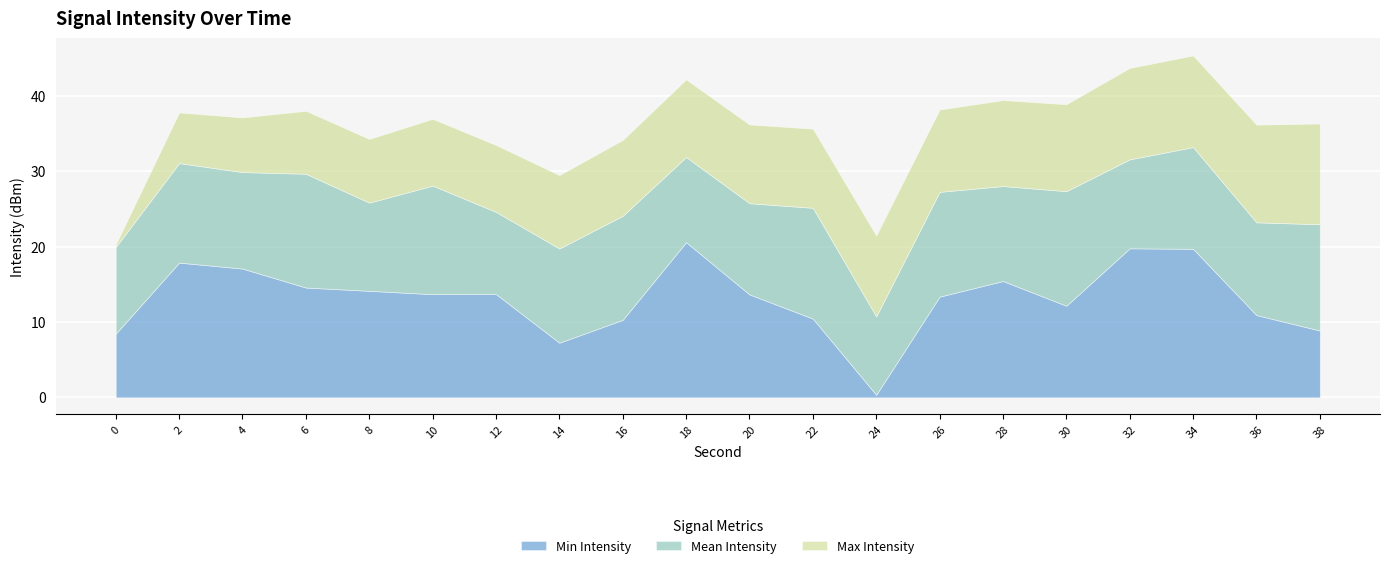

The value of Min Intensity at 18 is 36.5. True or false?

False